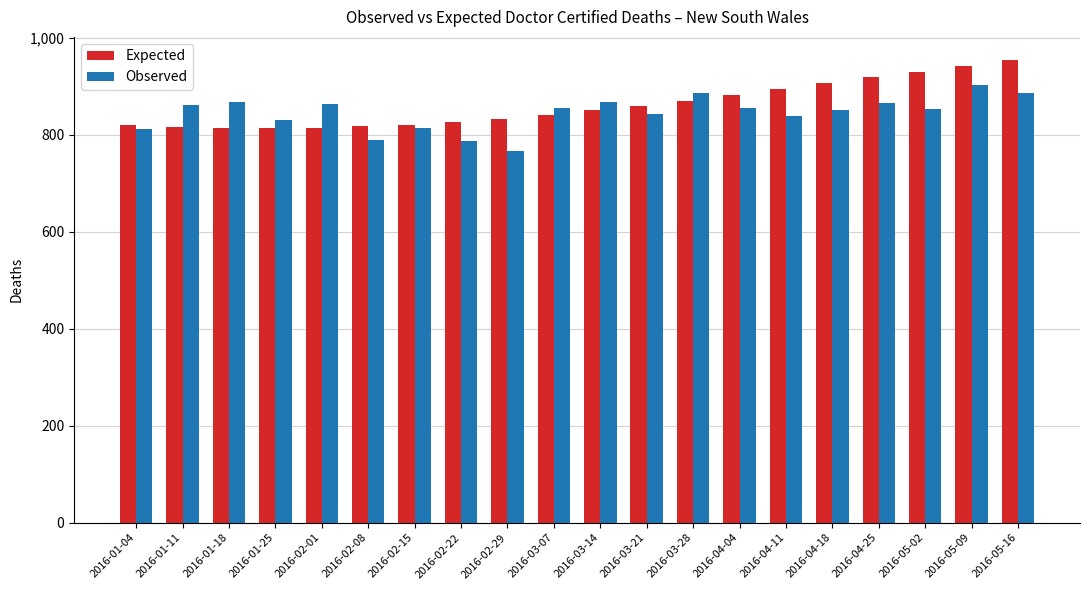

What is the approximate value of Expected at 2016-02-08?

817